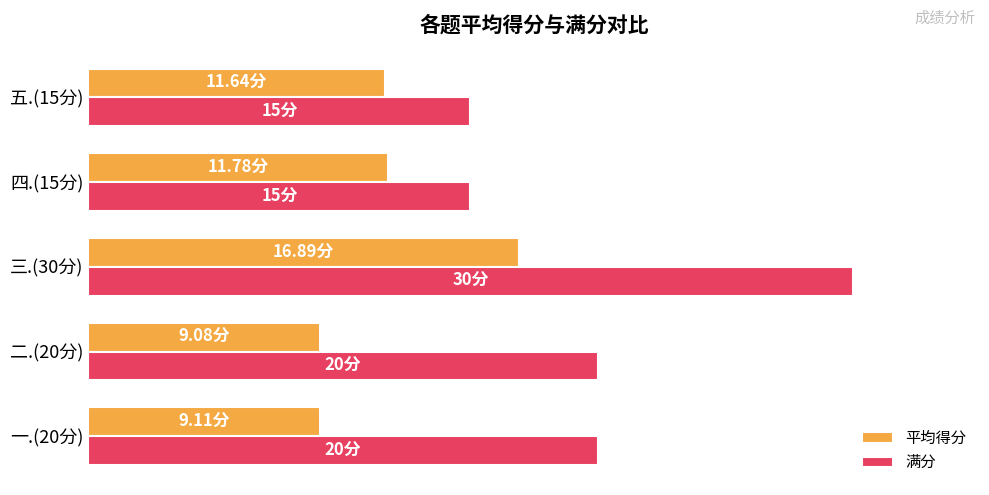

What is the difference between the second highest and minimum values in the 满分 series?

5.0